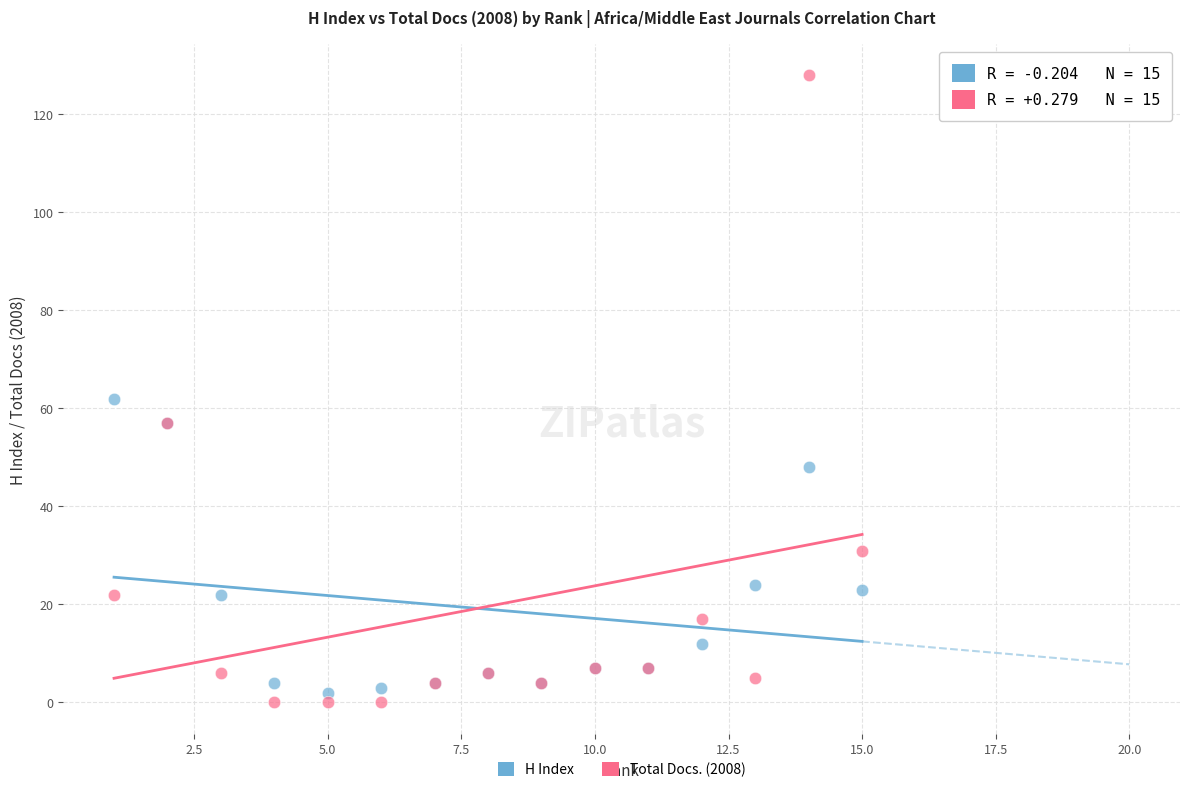

What are all the series names shown in the legend?

H Index, Total Docs. (2008)